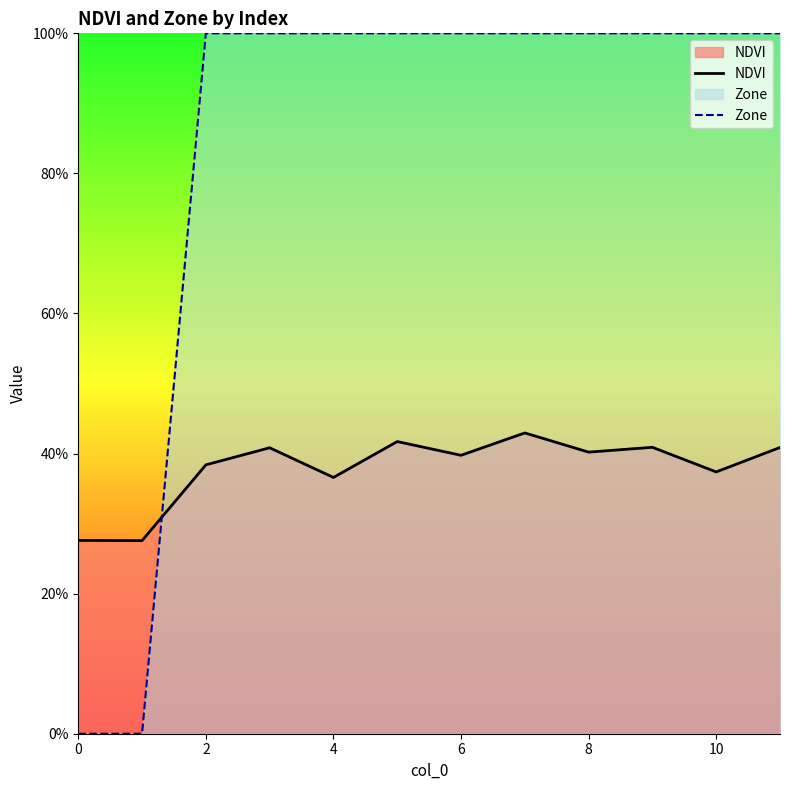

What is the label of the 8th point from the left?

7